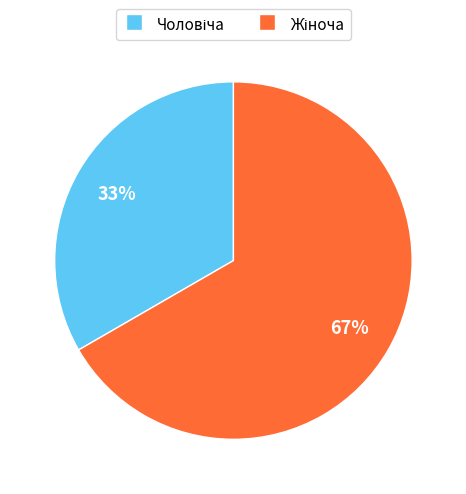

To the nearest percent, what is the average slice percentage?

50%